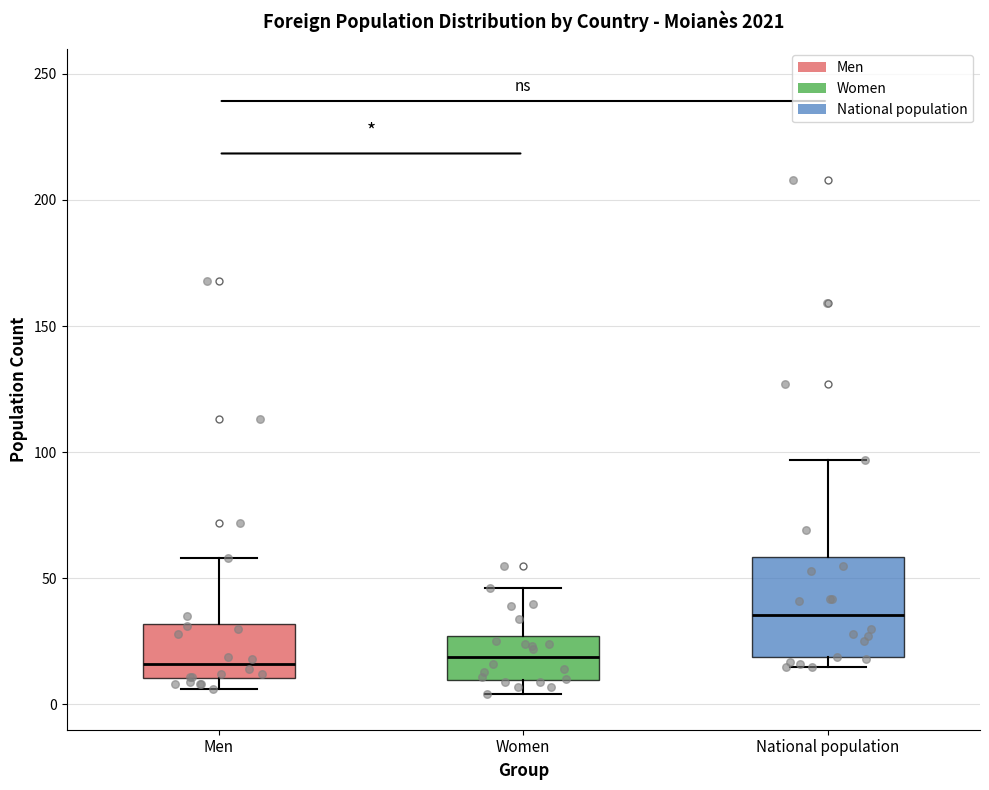

Reading left to right, read every box against the y-axis: the position of its median line, the range the box covers, and the ends of its whiskers. The values are not printed on the chart, so give them approximately, as read against the axis.

Men: median 15, box 10 to 30, whiskers 5 to 60
Women: median 20, box 10 to 25, whiskers 5 to 45
National population: median 35, box 20 to 60, whiskers 15 to 95